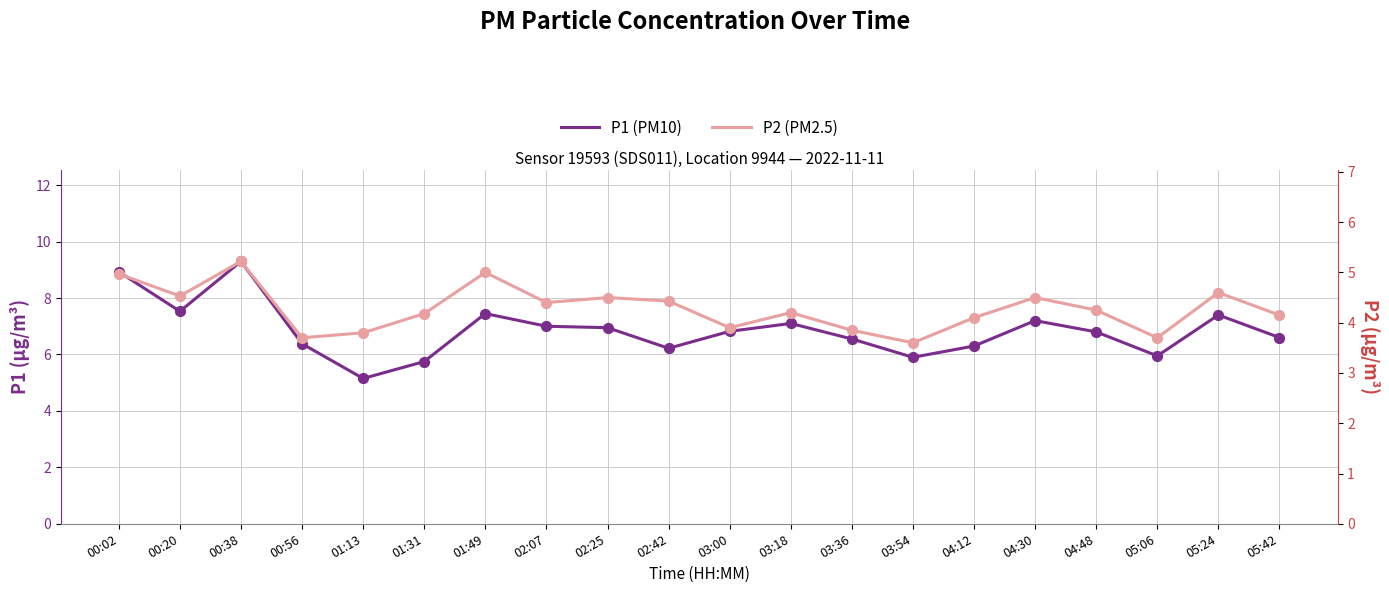

Which series has the largest Y range (max minus min)?

P1